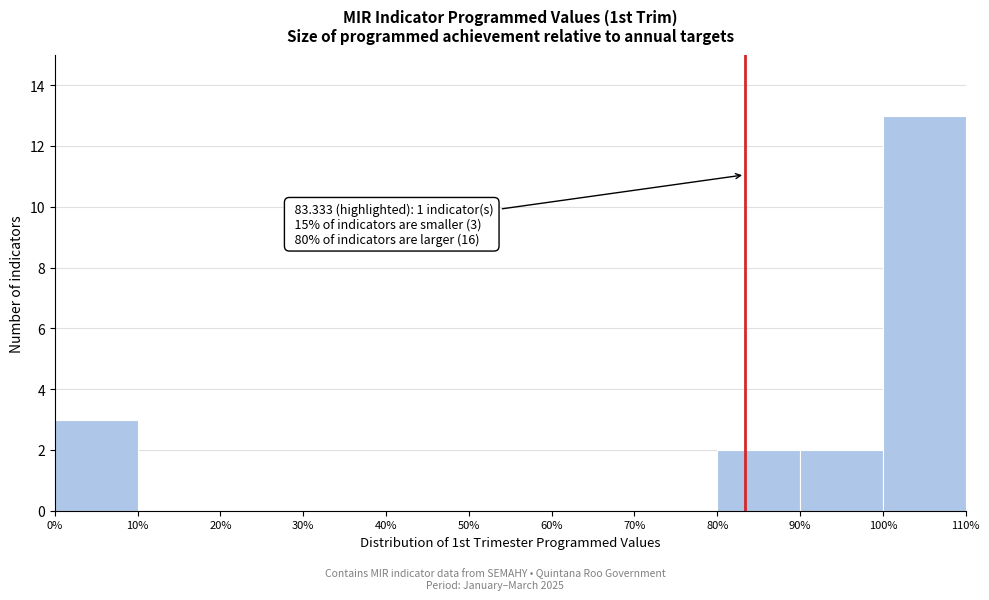

Over which range of the x-axis is the bar tallest?

100% to 110%